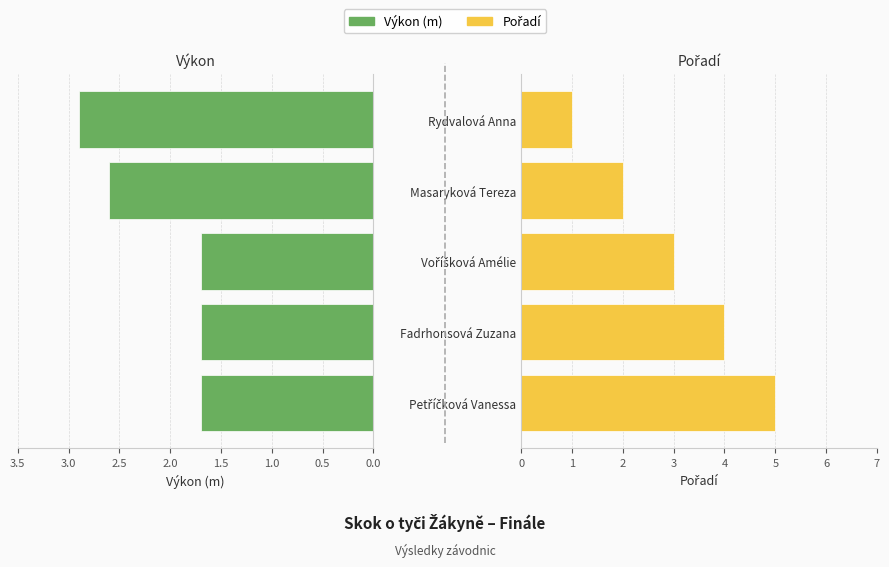

At how many categories does at least one series exceed 4?

1